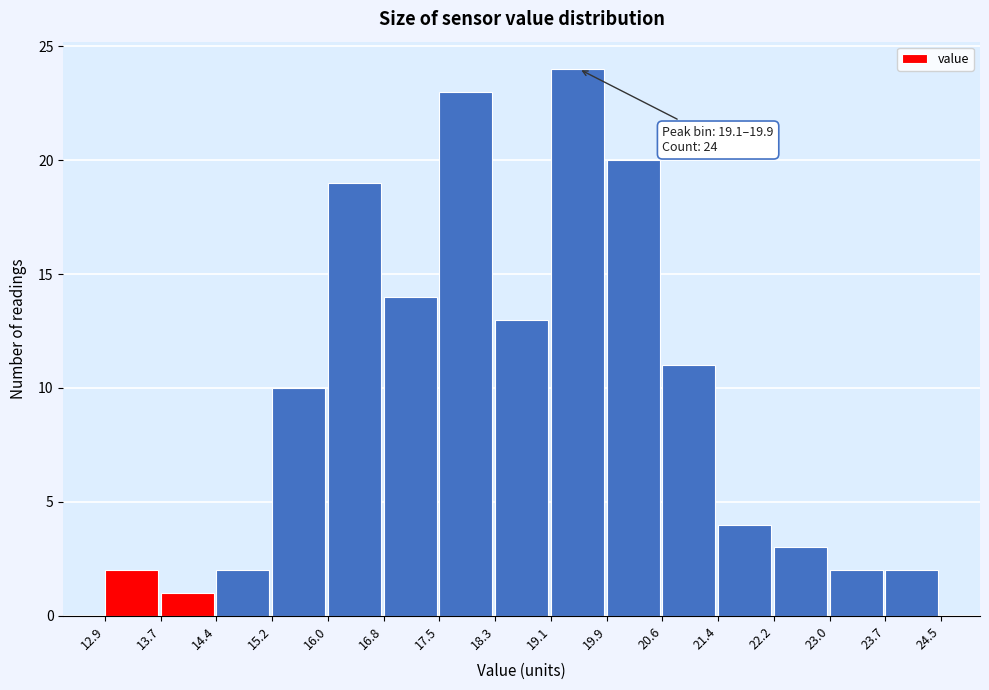

Over which range of the x-axis is the bar tallest?

19.1 to 19.9